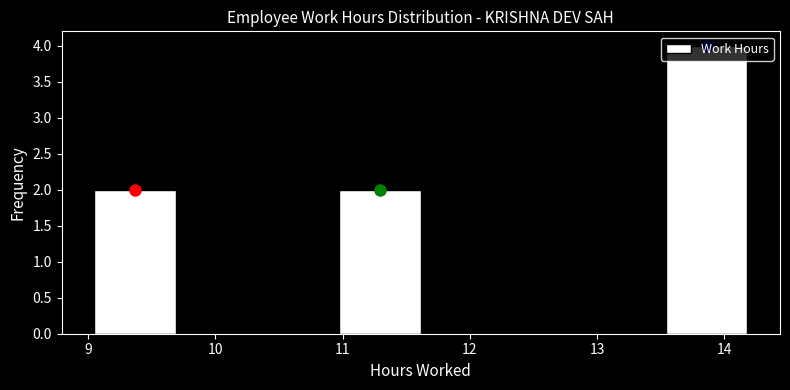

Reading left to right, transcribe this chart: for each bar, give the range it covers on the x-axis and its height. Neither the bar edges nor the heights are printed on the chart, so give them approximately, as read against the axes.

9.1 to 9.7: 2
9.7 to 10.3: 0
10.3 to 11.0: 0
11.0 to 11.6: 2
11.6 to 12.3: 0
12.3 to 12.9: 0
12.9 to 13.5: 0
13.5 to 14.2: 4